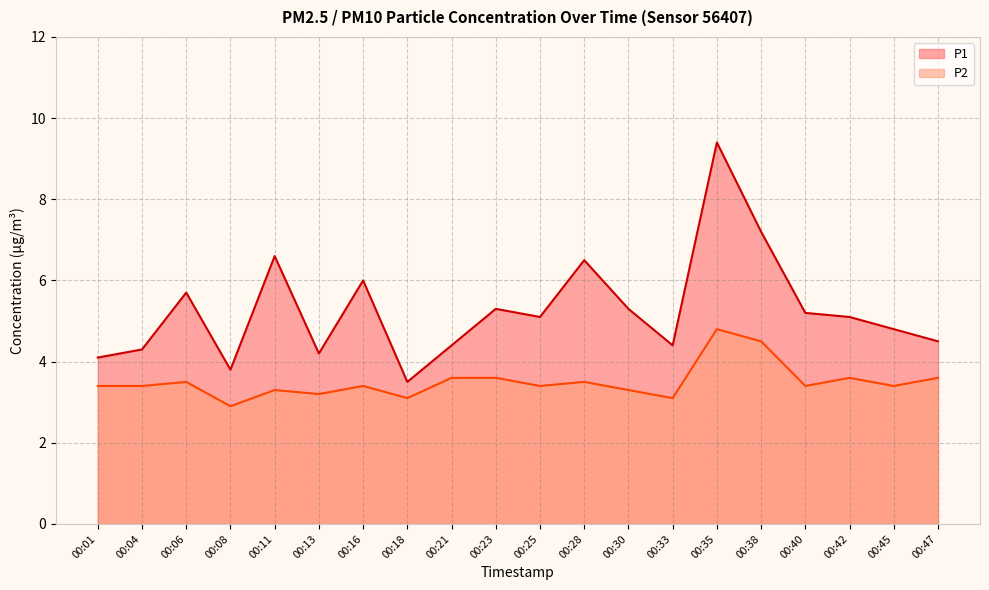

What is the sum of all P1 values?

105.4